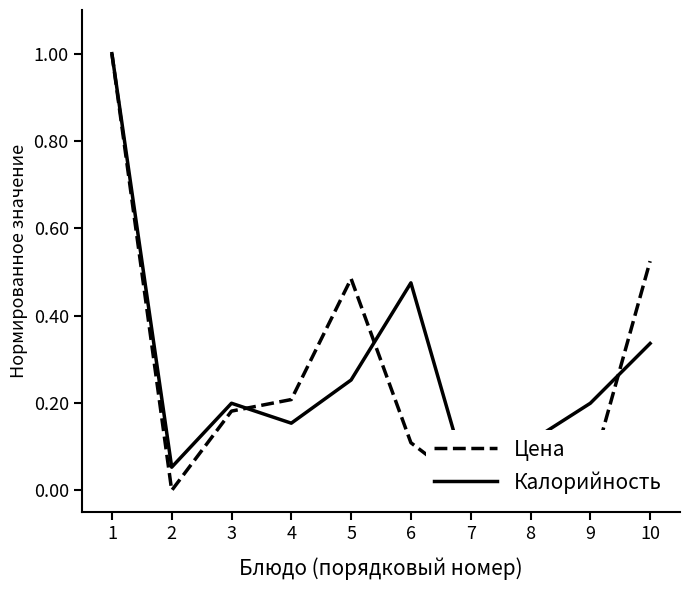

The value of Цена at 8 is 0.1. True or false?

False